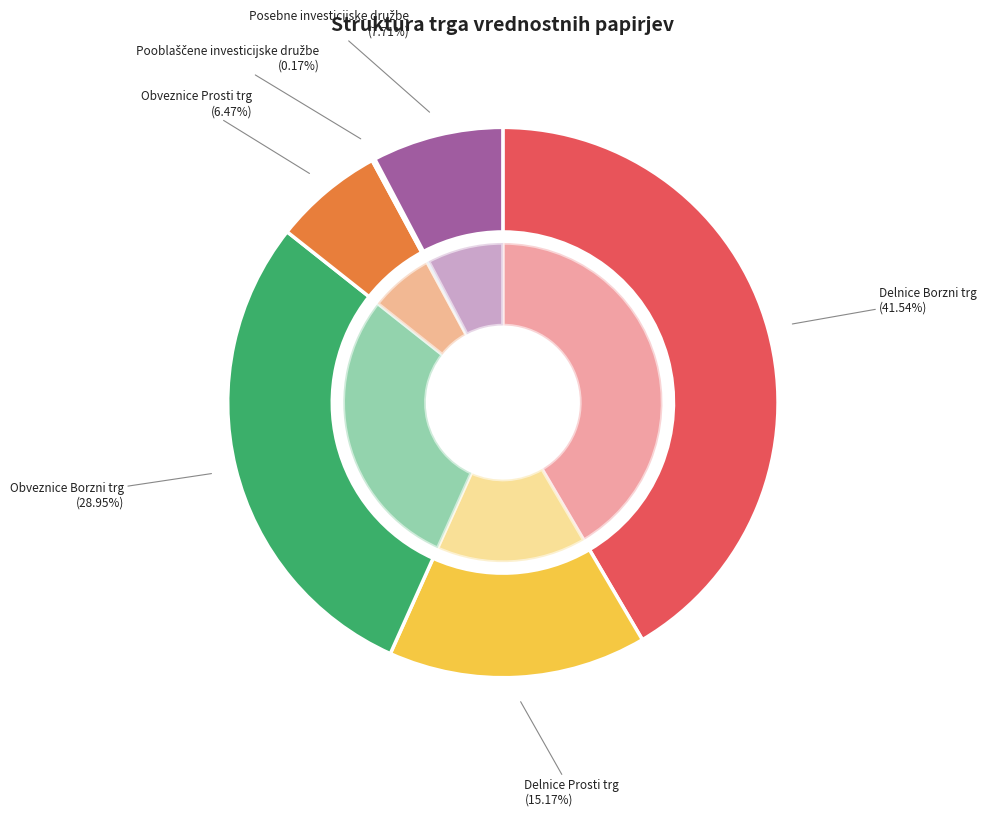

True or false: Pooblaščene investicijske družbe accounts for 1% of the total.

False